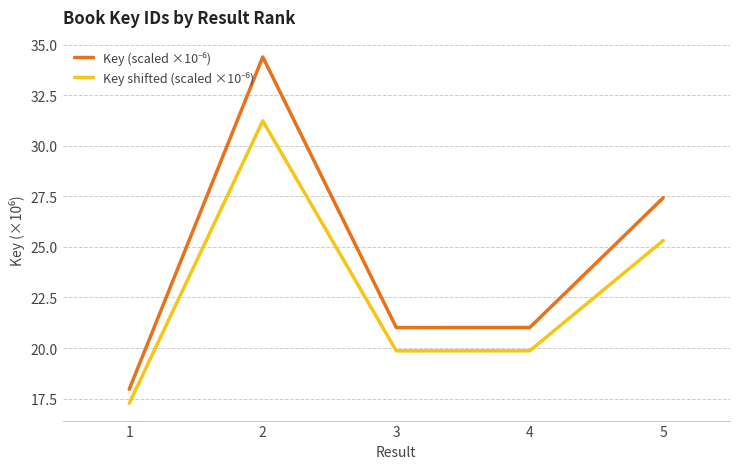

What is the difference between the highest and lowest values at 1?

0.7